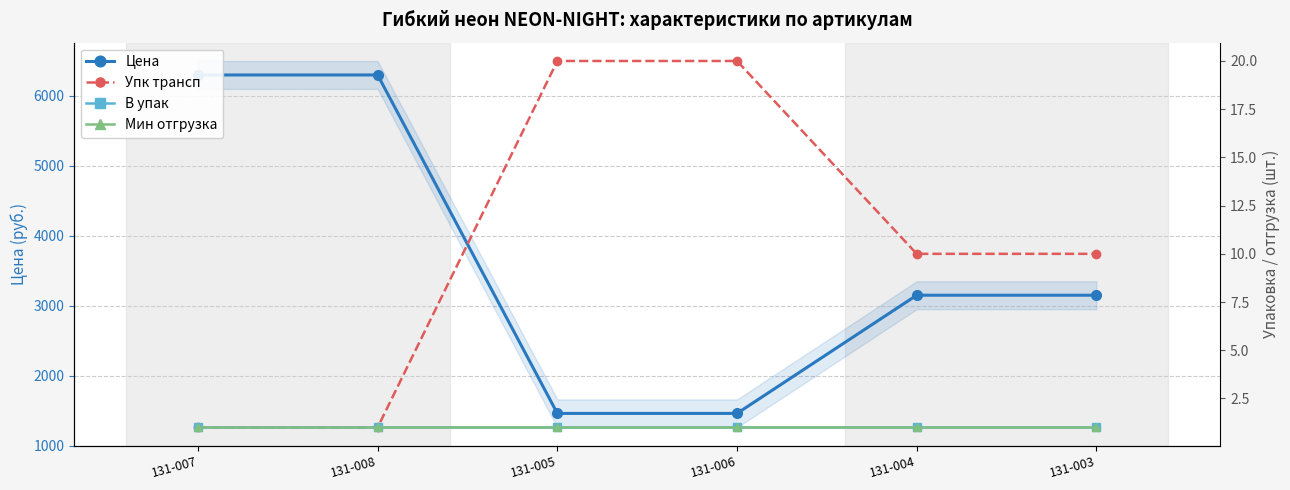

What value does the В упак series have at 131-007?

1.0